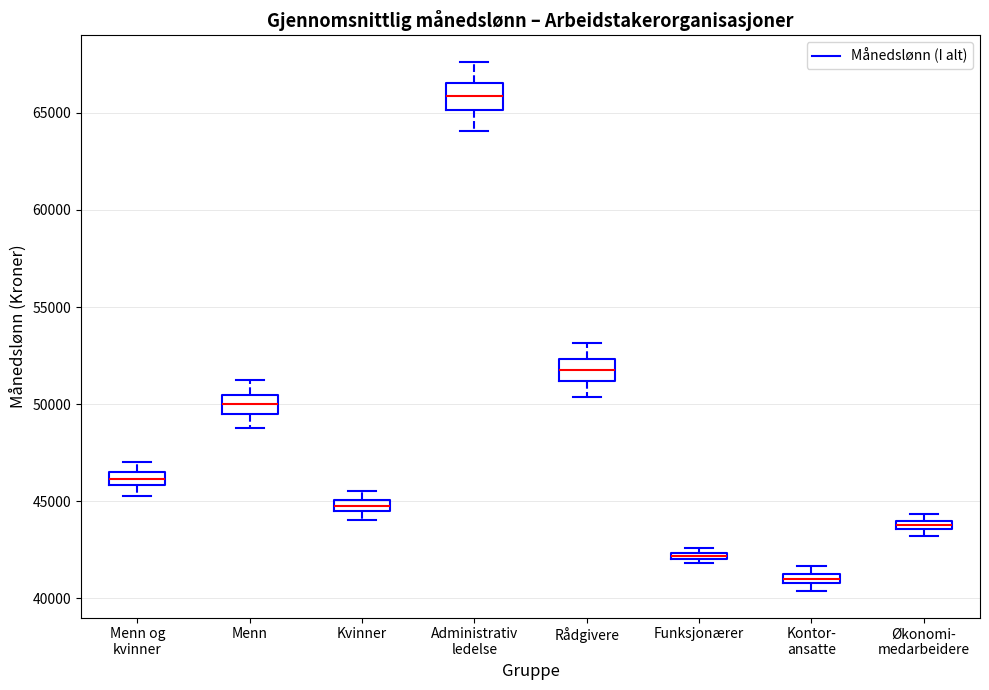

Which box's median line is the highest?

Administrativ ledelse